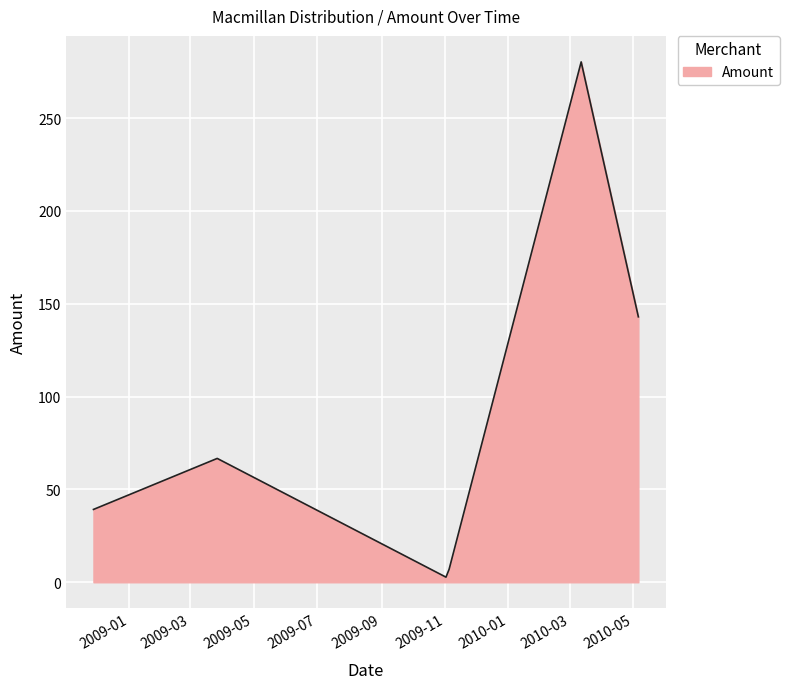

Count the number of values greater than 66.

3